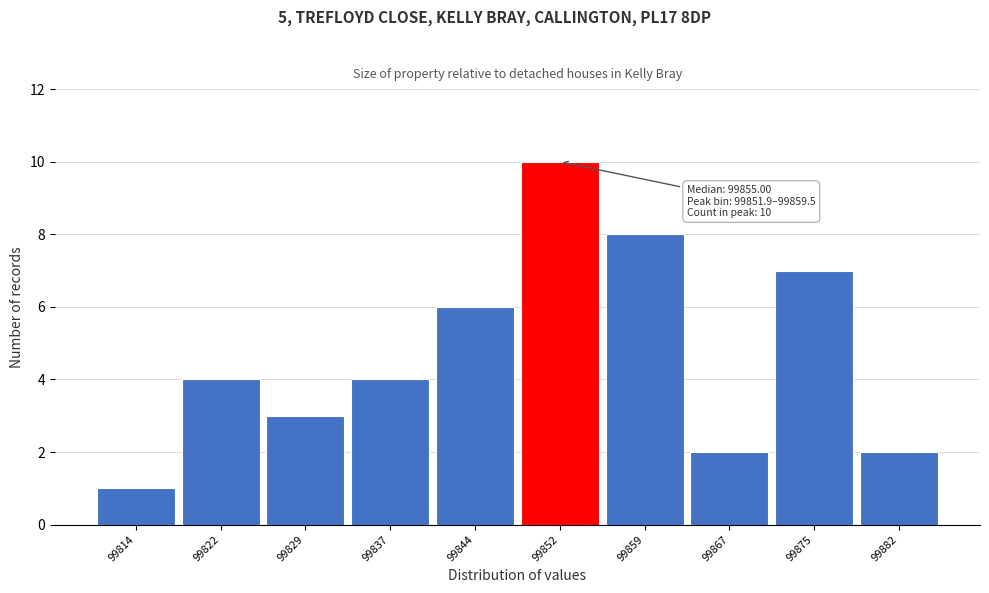

Reading left to right, list all the values displayed in this chart.

99814=1	99822=4	99829=3	99837=4	99844=6	99852=10	99859=8	99867=2	99875=7	99882=2